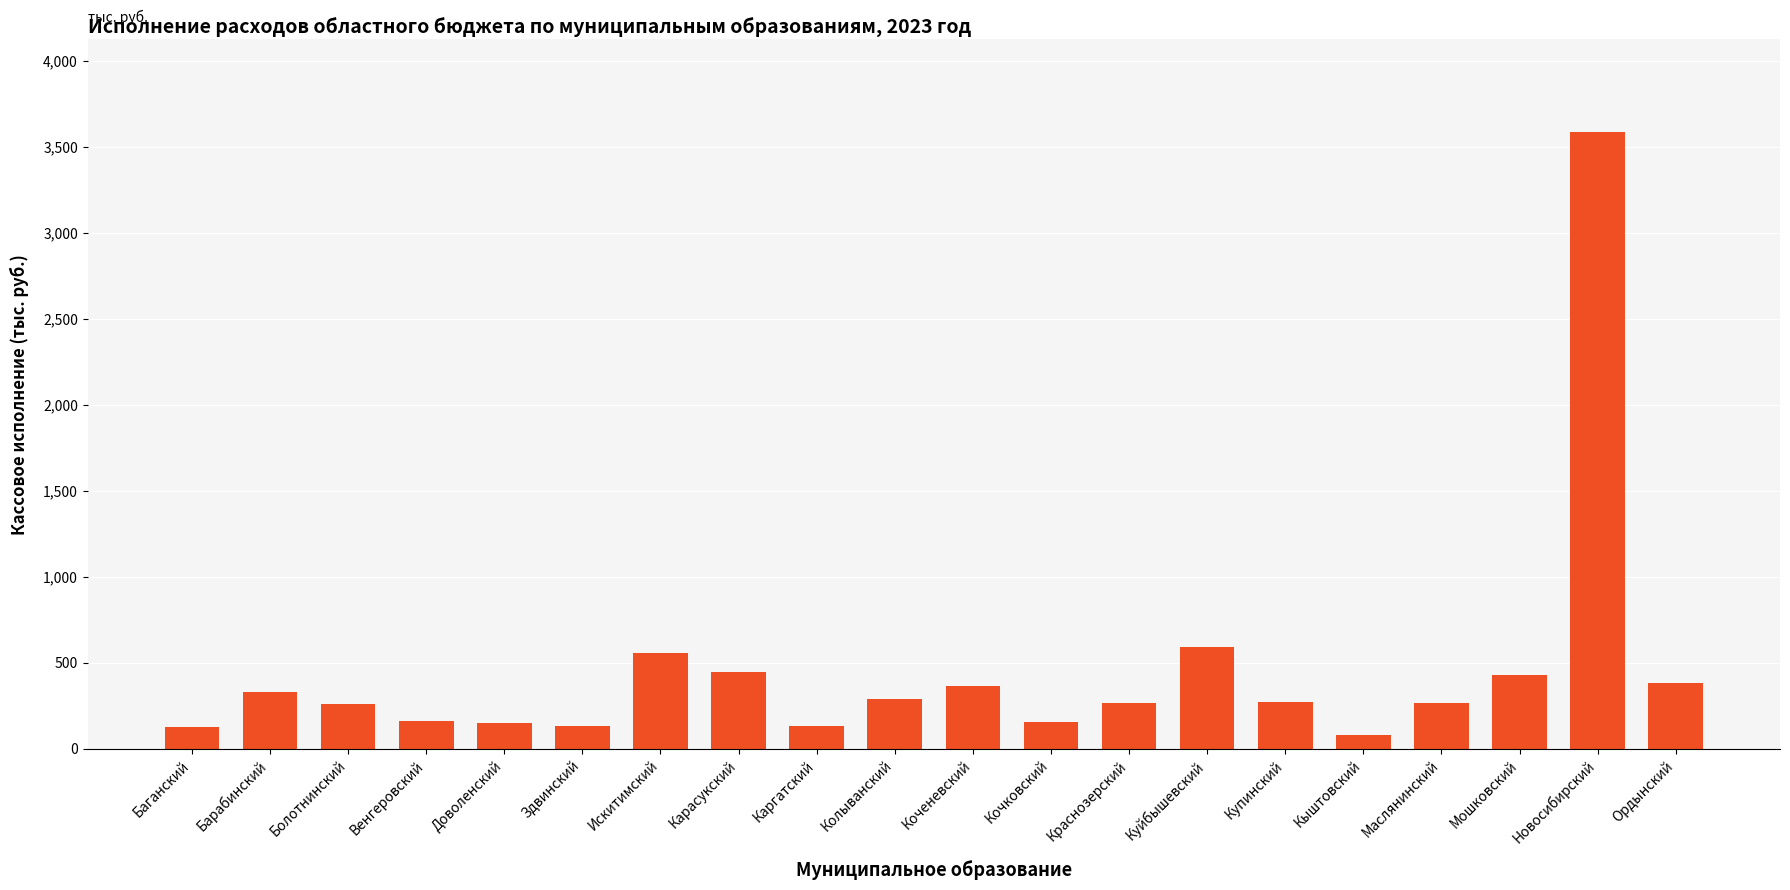

What is the sum of all values?

8964.0